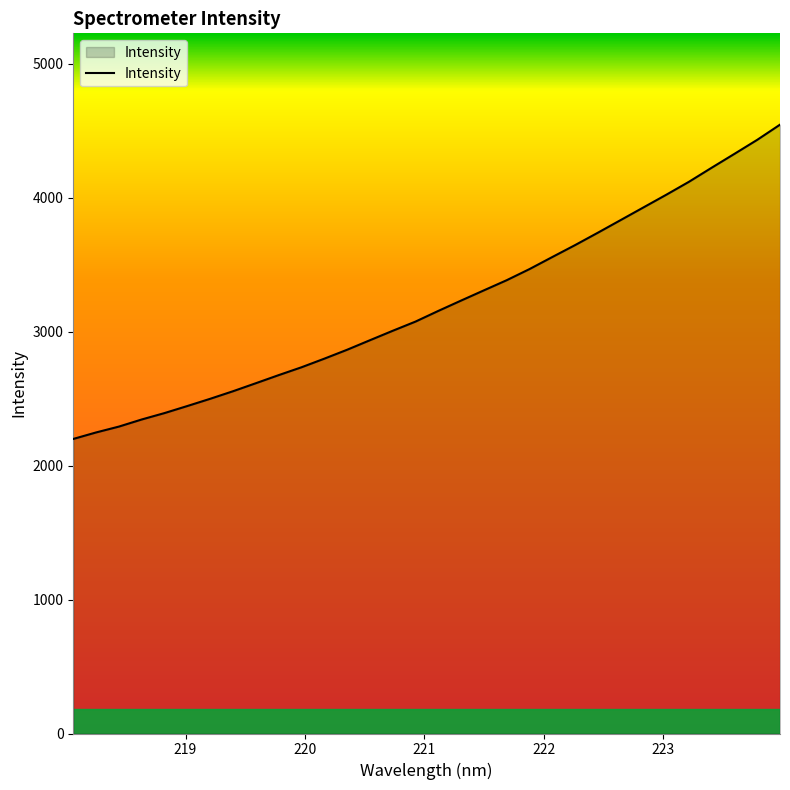

Count the number of data series in this chart.

1